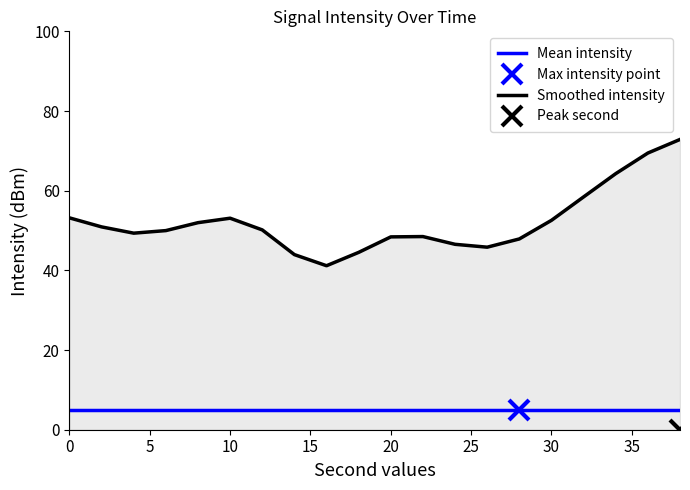

Is it true that Smoothed intensity equals 53.1 at 10?

True